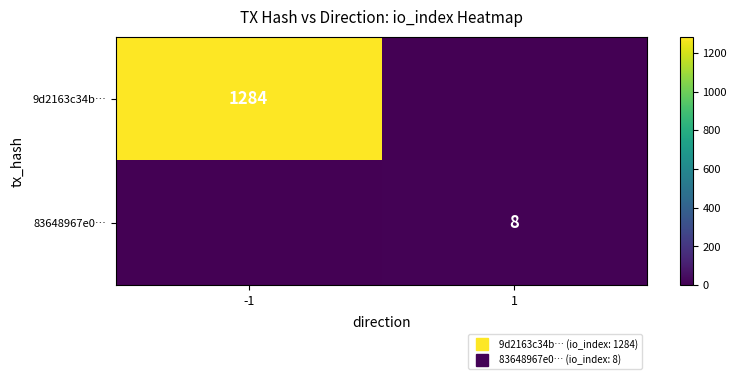

At which label is 83648967e0… closest to 4?

-1